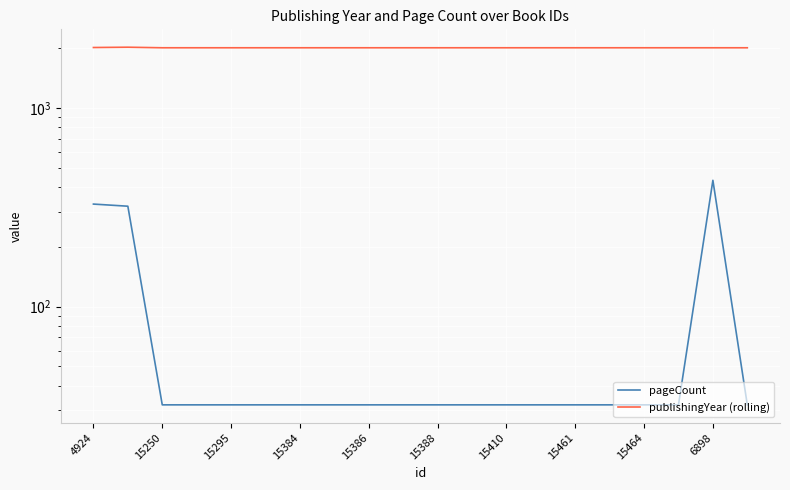

What is the sum of all pageCount values?

1624